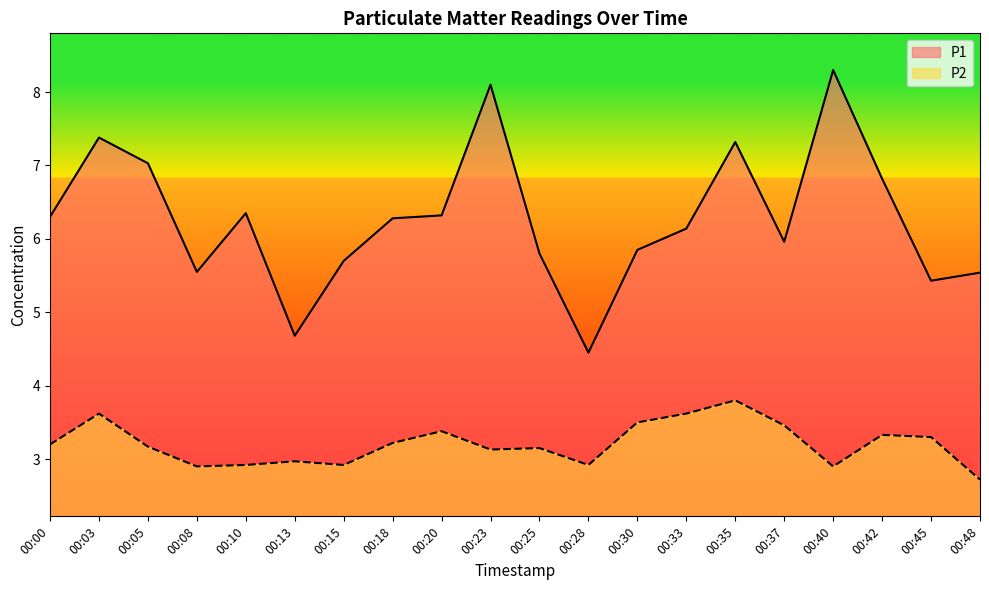

How many interior local valleys does the P1 series have?

5